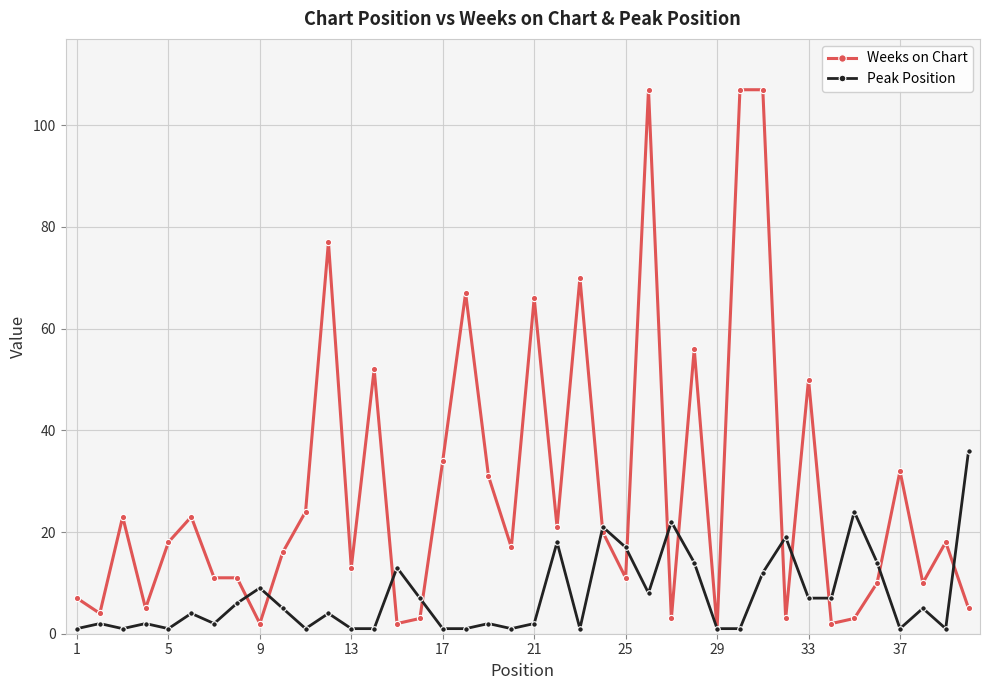

Rank the series by their maximum value, from lowest to highest.

Peak Position, Weeks on Chart